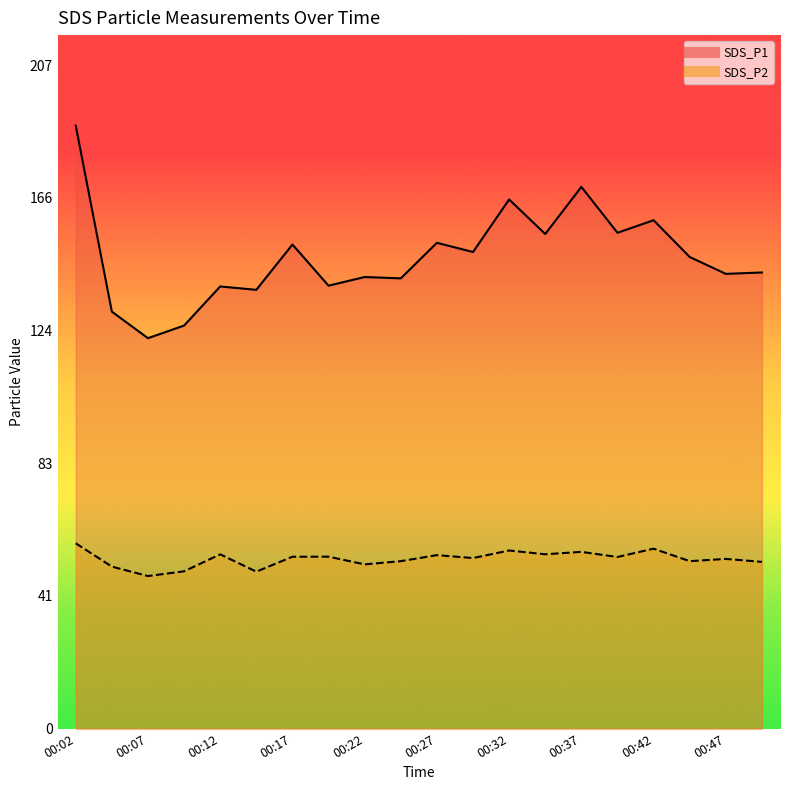

What is the maximum value for SDS_P2?

57.8